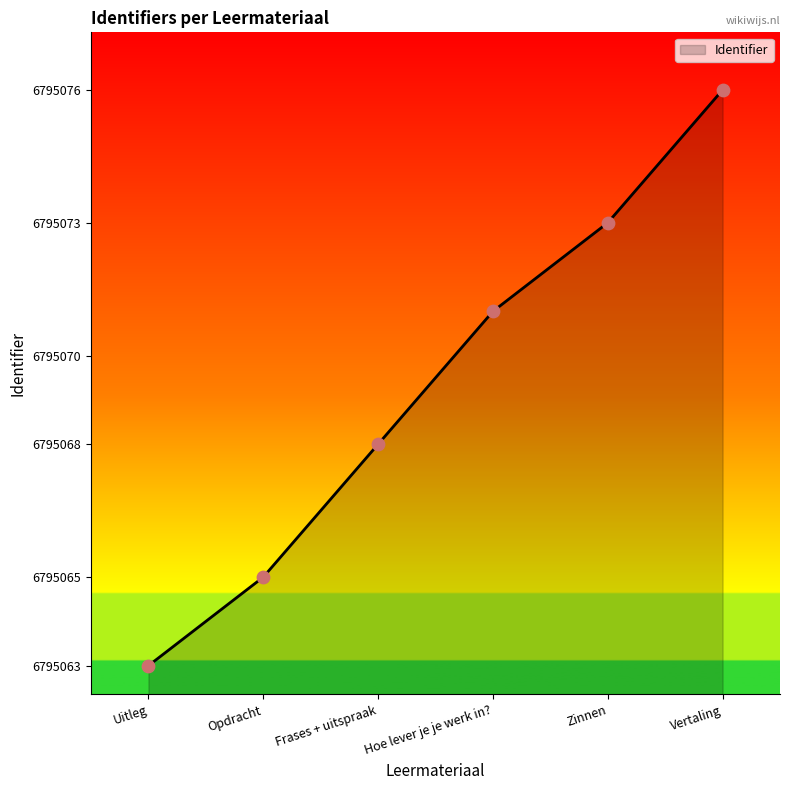

Approximately how many times larger is the value at Vertaling compared to Hoe lever je je werk in??

1.0